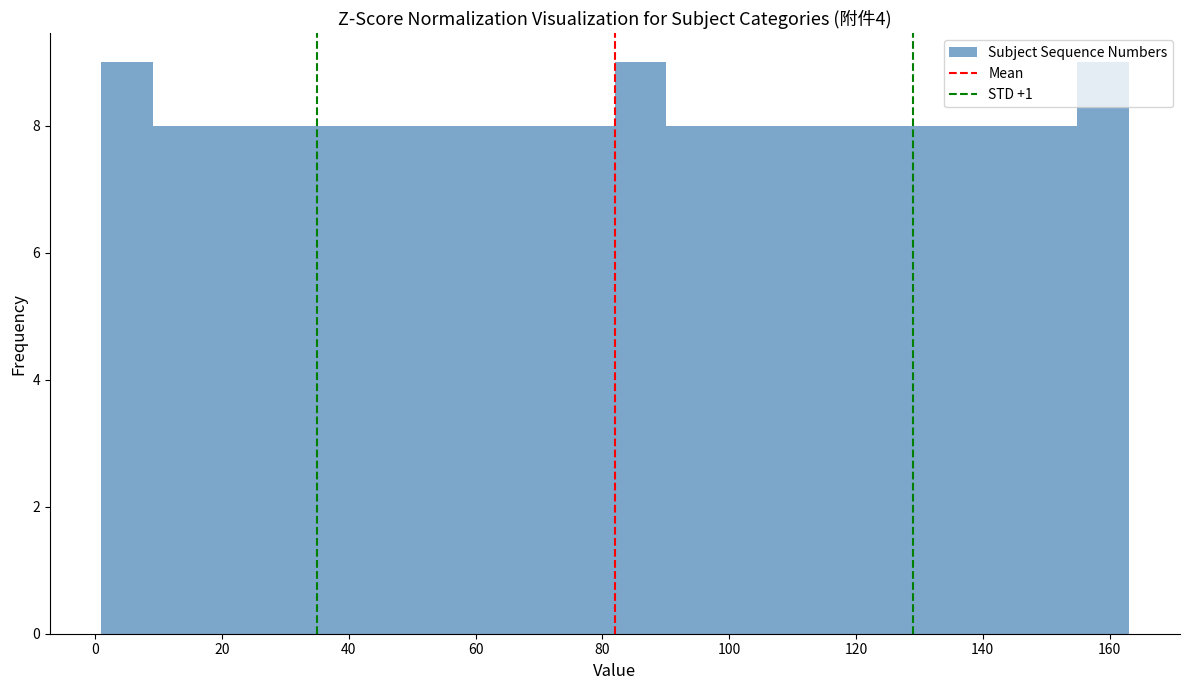

Reading left to right, list every bar in this chart as the range it spans on the x-axis followed by its height. Neither the bar edges nor the heights are printed on the chart, so give them approximately, as read against the axes.

2 to 10: 9
10 to 18: 8
18 to 26: 8
26 to 34: 8
34 to 42: 8
42 to 50: 8
50 to 58: 8
58 to 66: 8
66 to 74: 8
74 to 82: 8
82 to 90: 9
90 to 98: 8
98 to 106: 8
106 to 114: 8
114 to 122: 8
122 to 130: 8
130 to 138: 8
138 to 146: 8
146 to 154: 8
154 to 164: 9